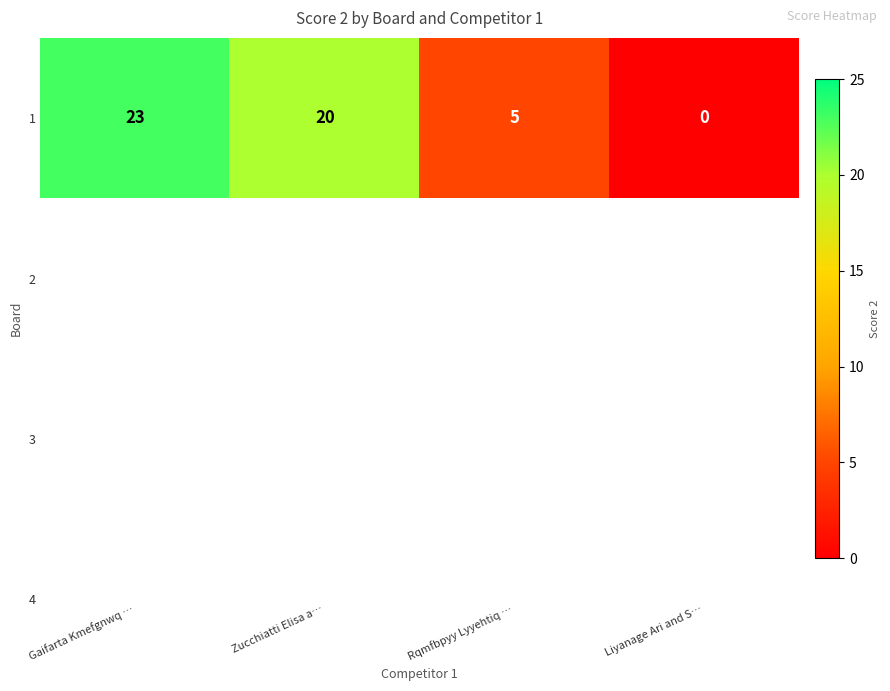

What is the average value?

12